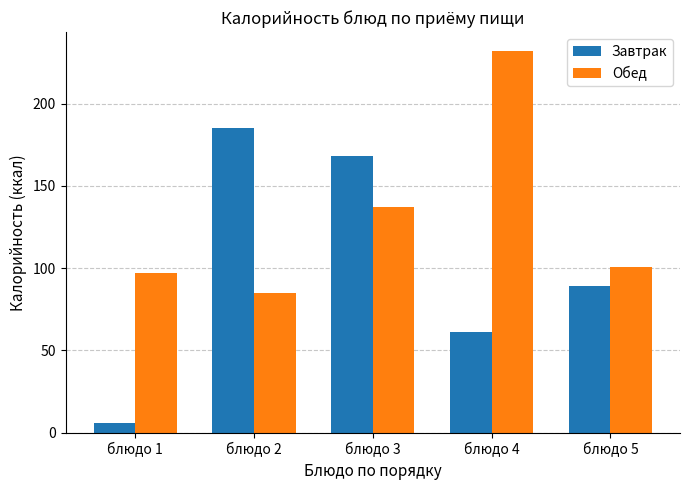

Count the number of categories in the chart.

5